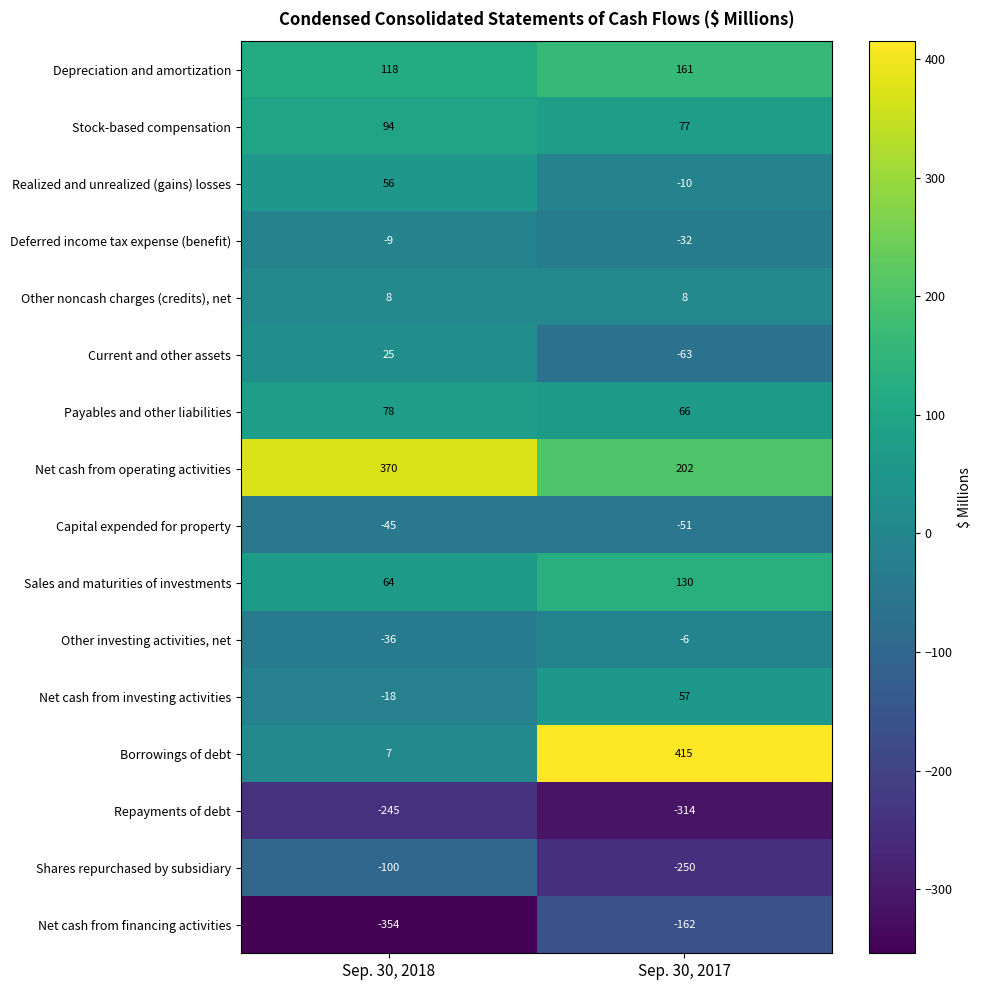

Which series has the largest range (max minus min)?

Borrowings of debt